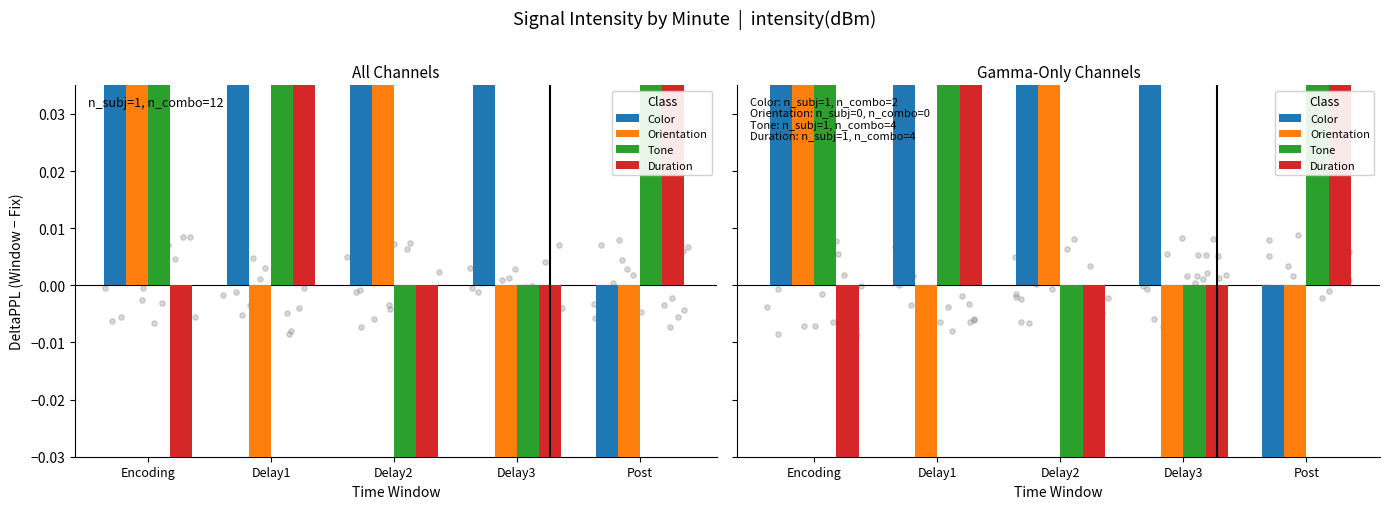

What are all the series names shown in the legend?

Color, Orientation, Tone, Duration